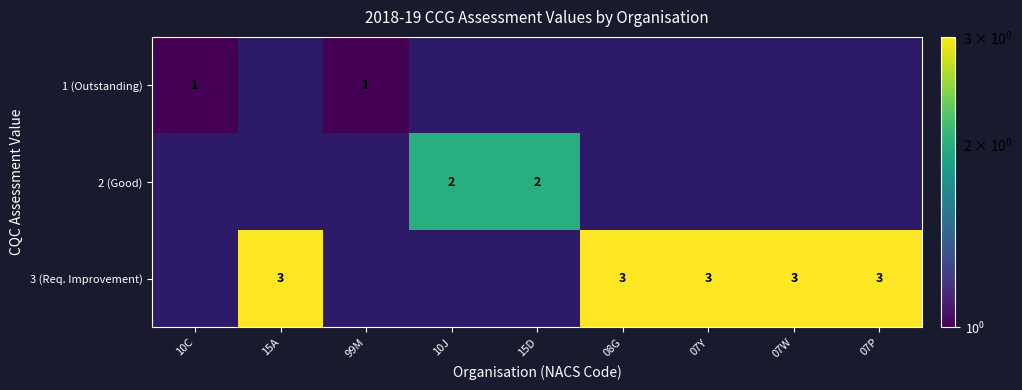

The 3 (Req. Improvement) series shows 3 at 07P. True or false?

True